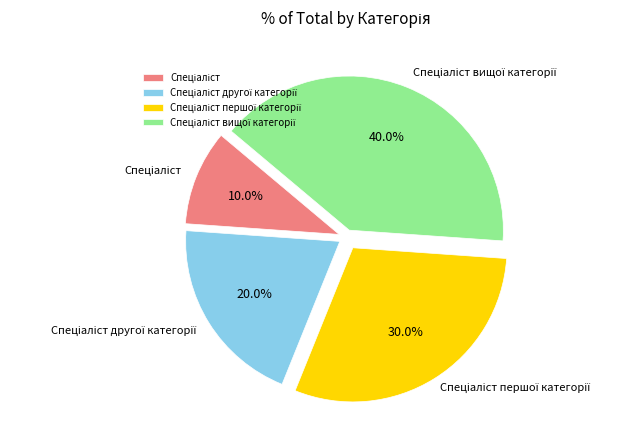

To the nearest percent, what is the difference between the largest and smallest slice percentages?

30%